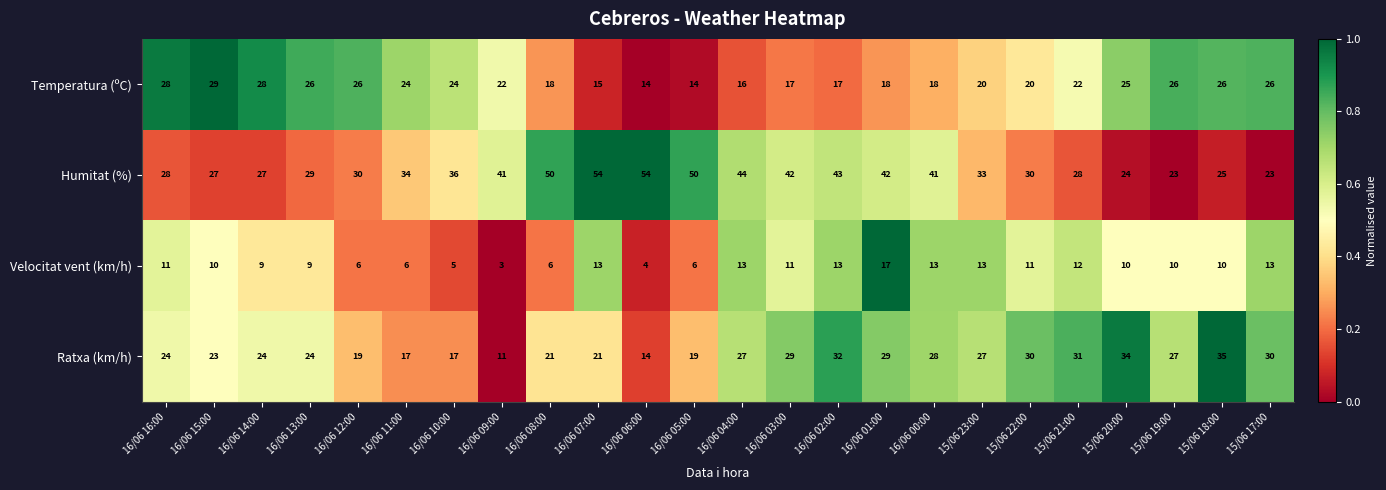

What is the lowest value of the Velocitat vent (km/h) series?

3